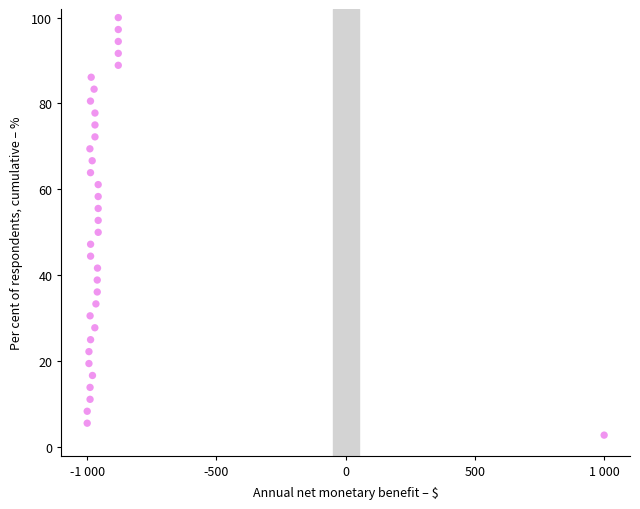

What is the range of X values (max minus min)?

2000.0